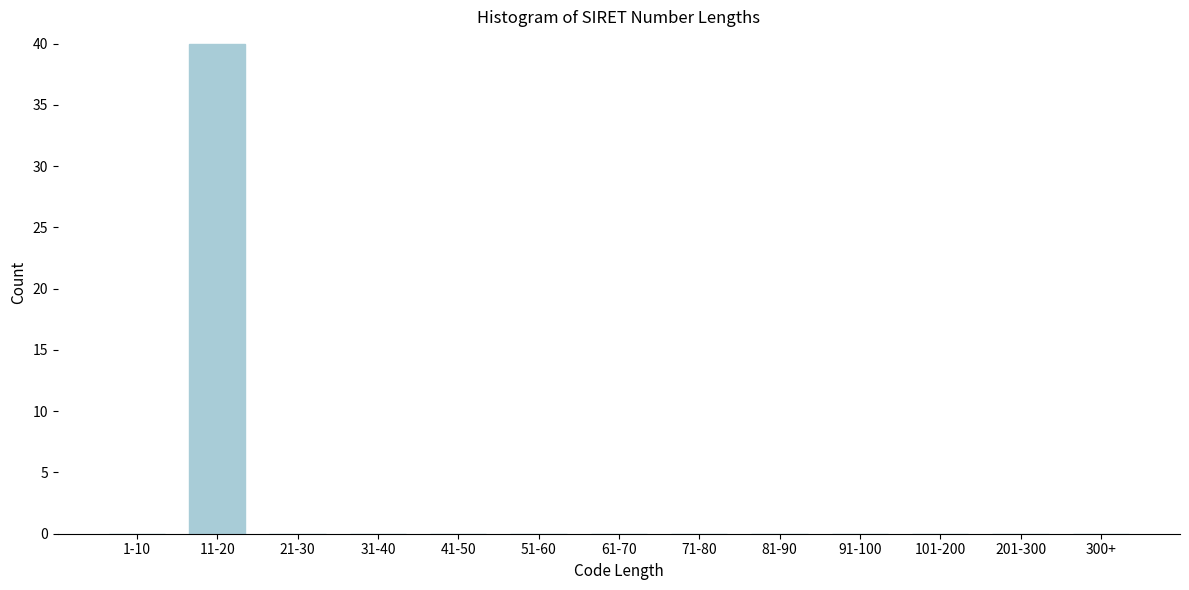

Reading left to right, list all the values displayed in this chart.

1-10=0	11-20=40	21-30=0	31-40=0	41-50=0	51-60=0	61-70=0	71-80=0	81-90=0	91-100=0	101-200=0	201-300=0	300+=0